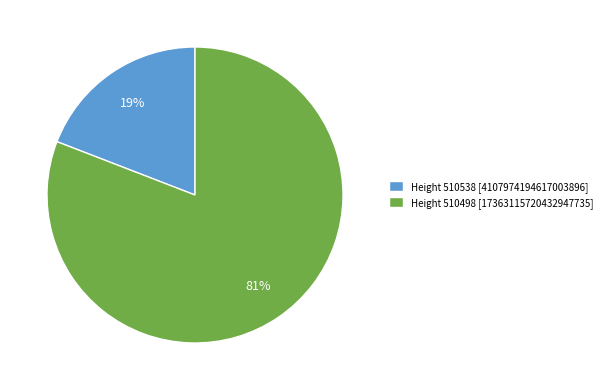

Rank the categories by value from lowest to highest.

Height 510538 [4107974194617003896], Height 510498 [17363115720432947735]